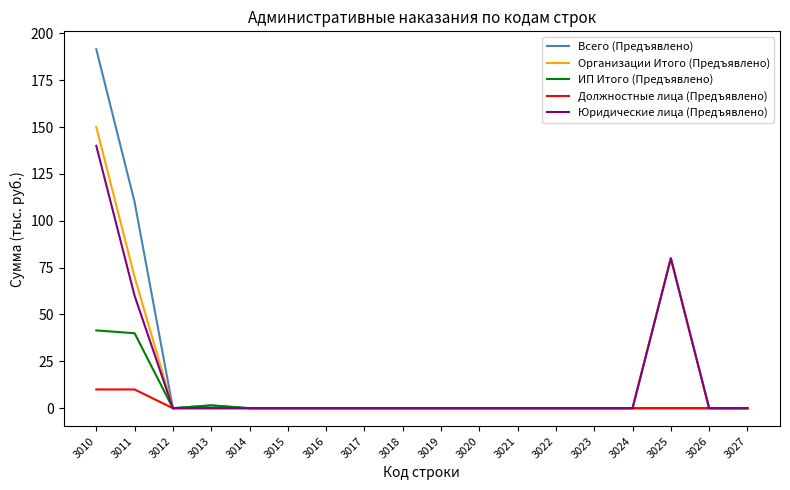

Which series has the widest spread of values?

Всего (Предъявлено)